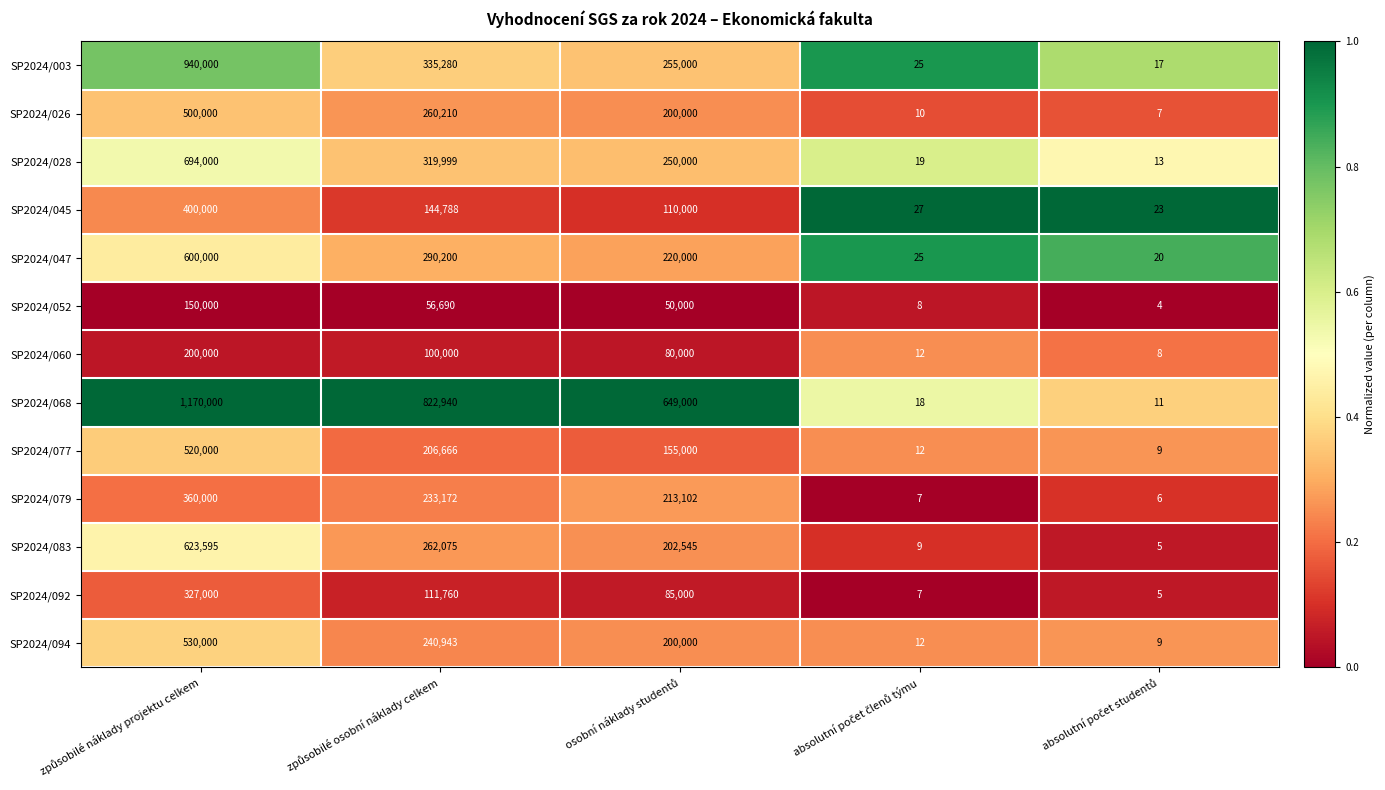

What is the lowest value of the SP2024/045 series?

23